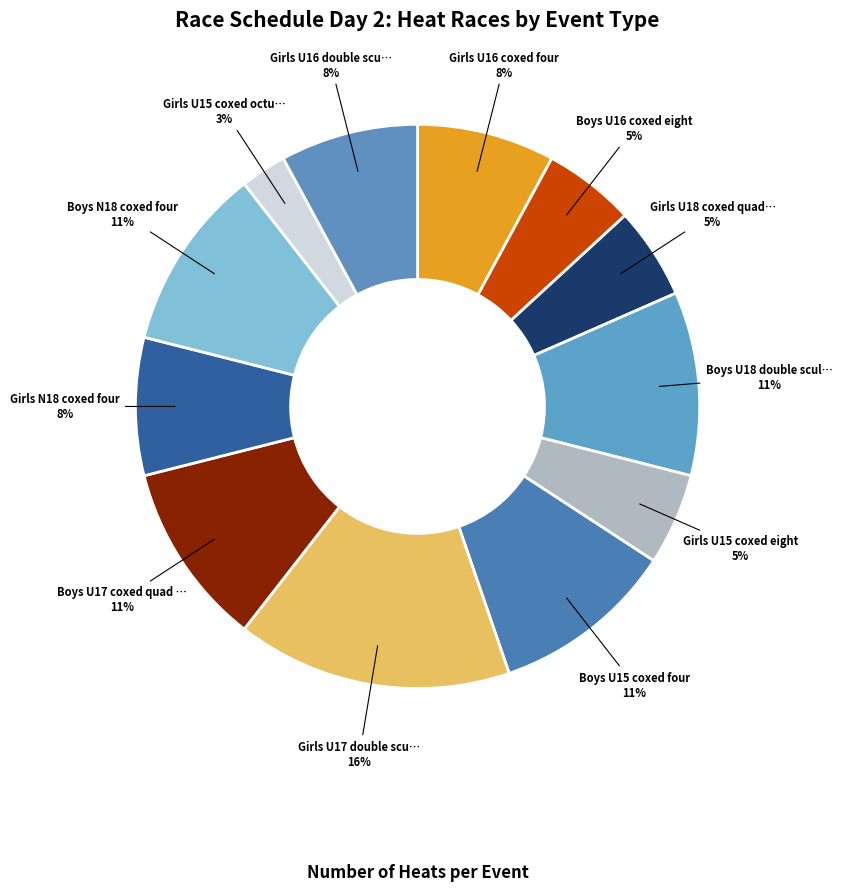

What is the largest slice in the pie chart?

Girls U17 double sculls